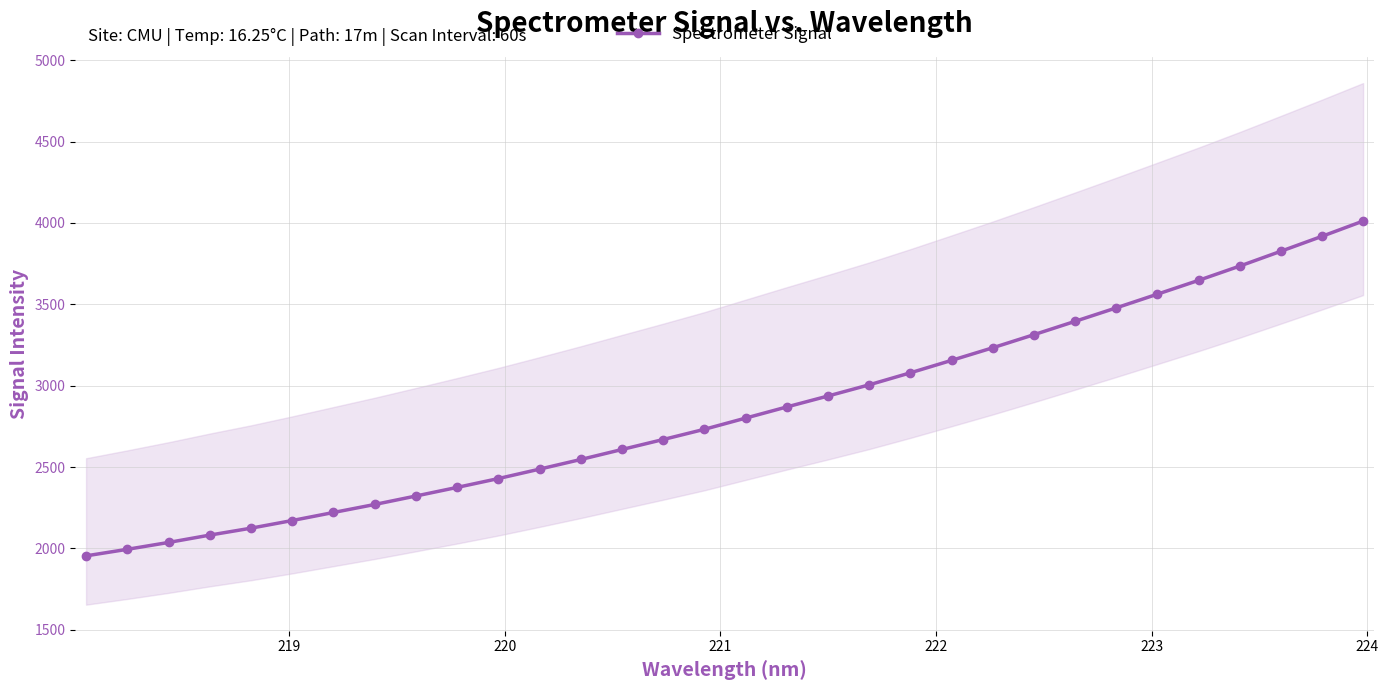

What is the value of the Spectrometer Signal point at the 28th from the left?

3647.0